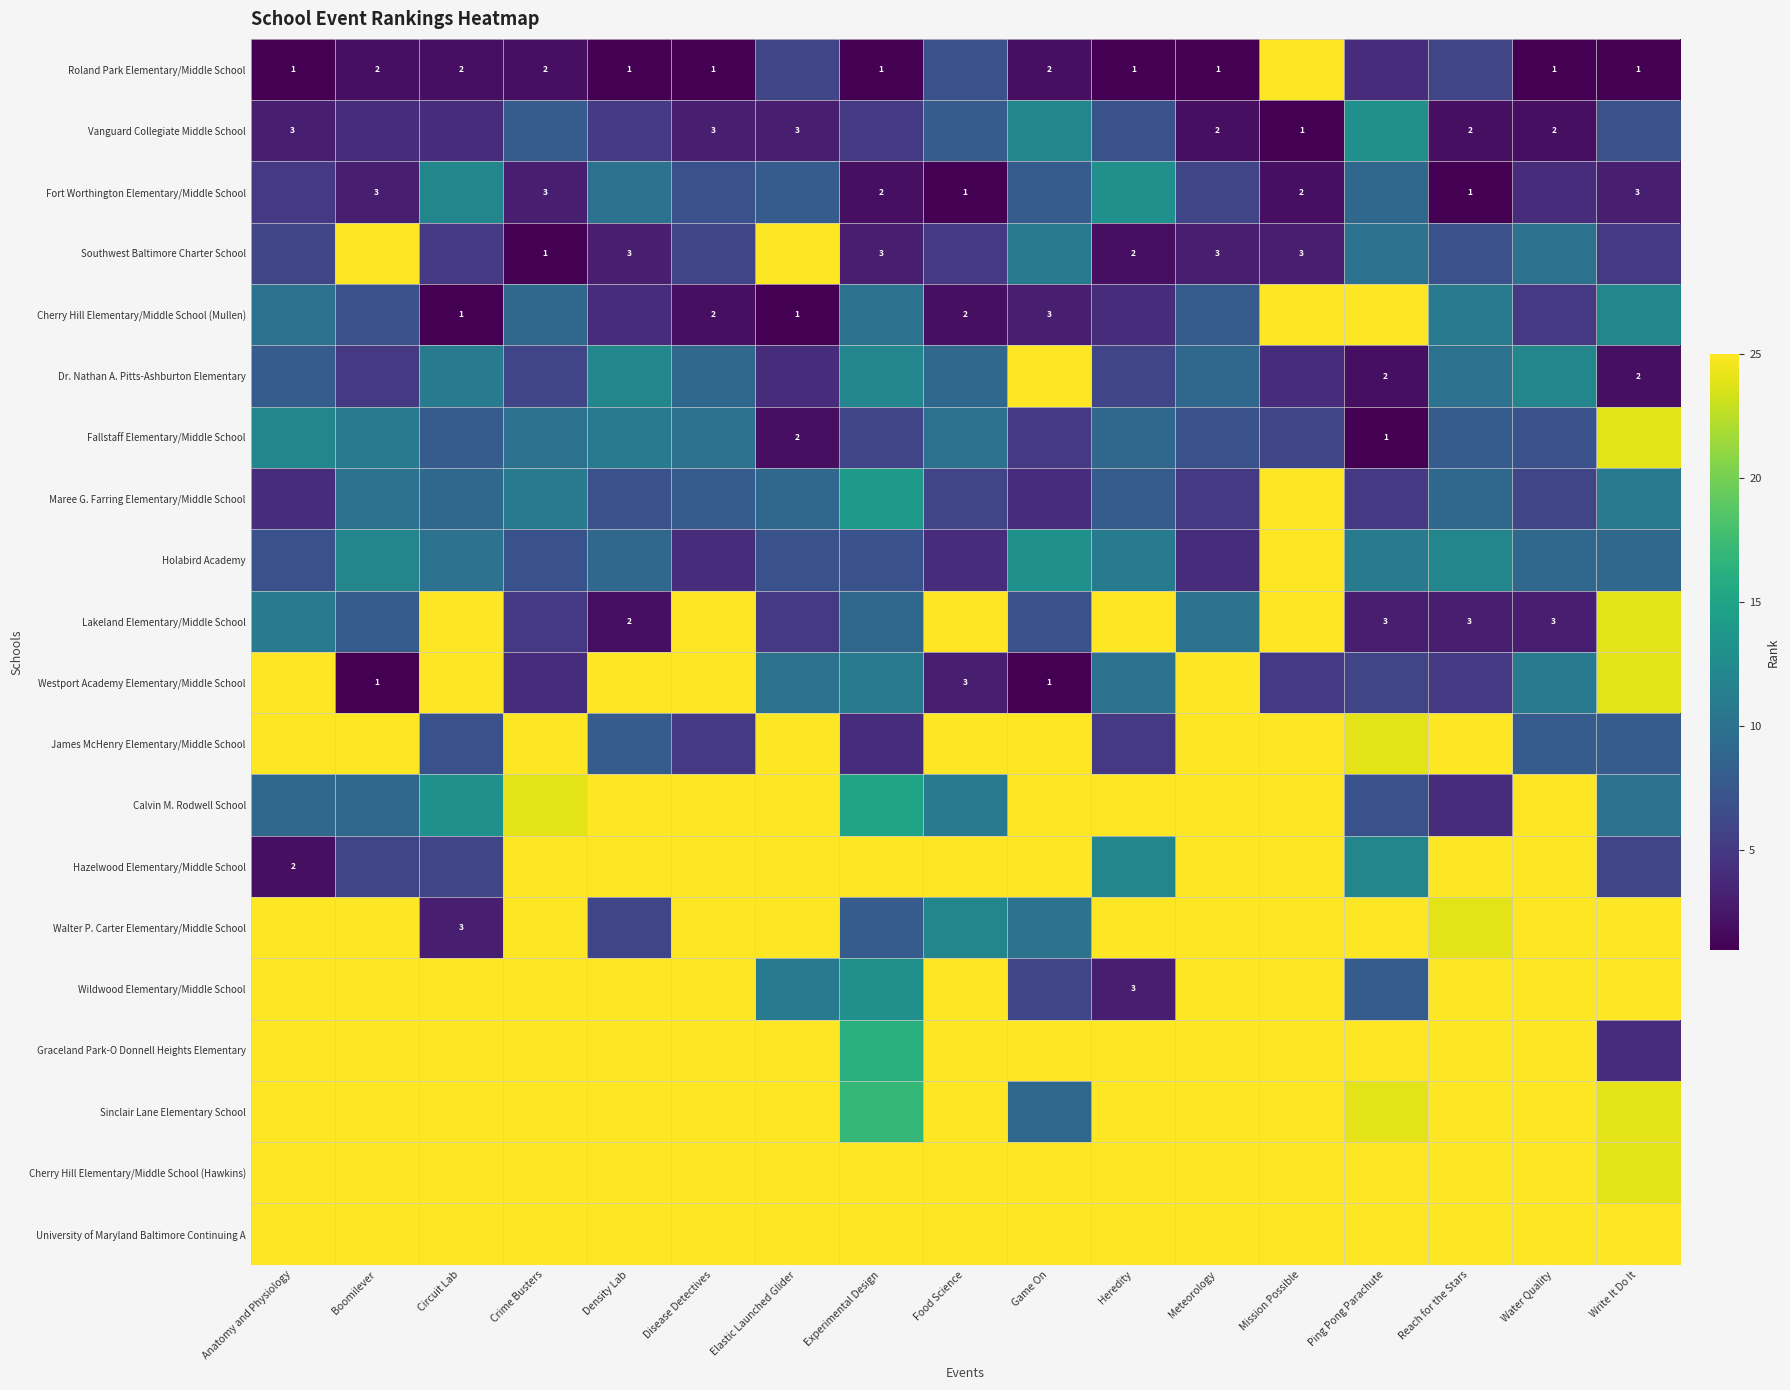

Which series changed the most between Anatomy and Physiology and Write It Do It?

Graceland Park-O Donnell Heights Elementary